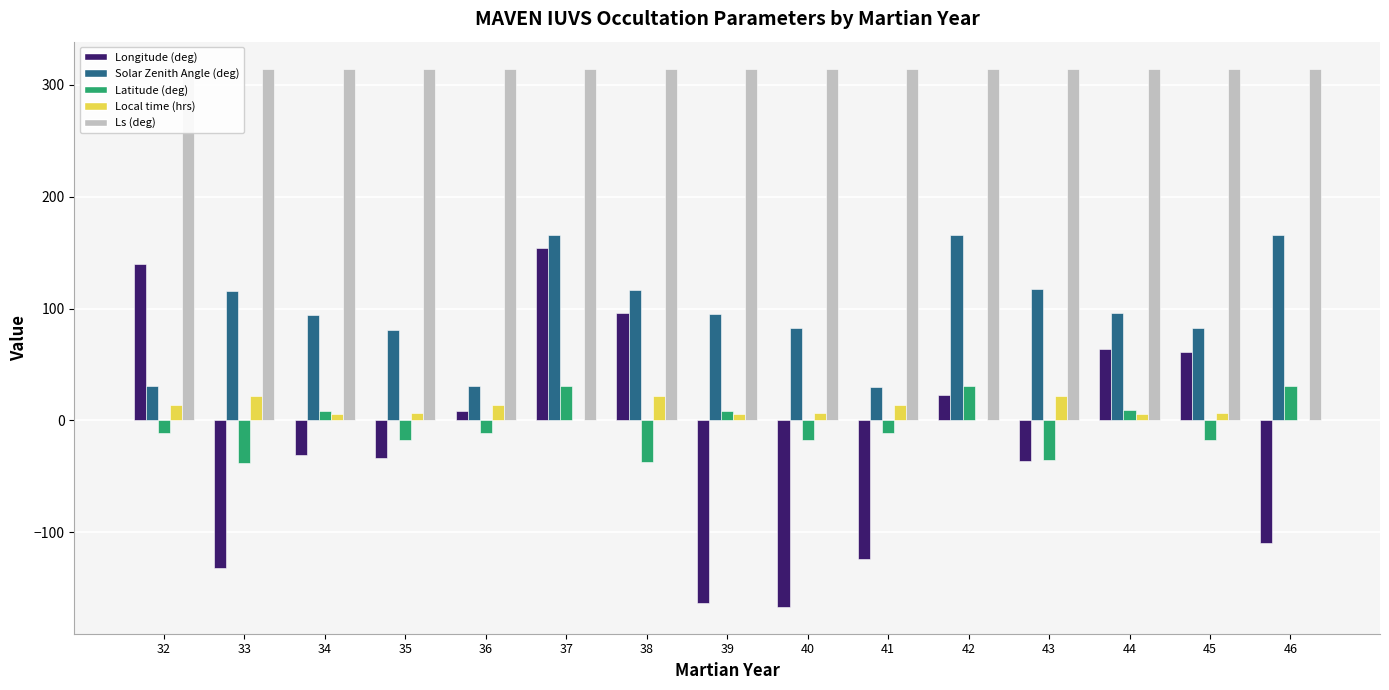

How many bars are there in total?

75